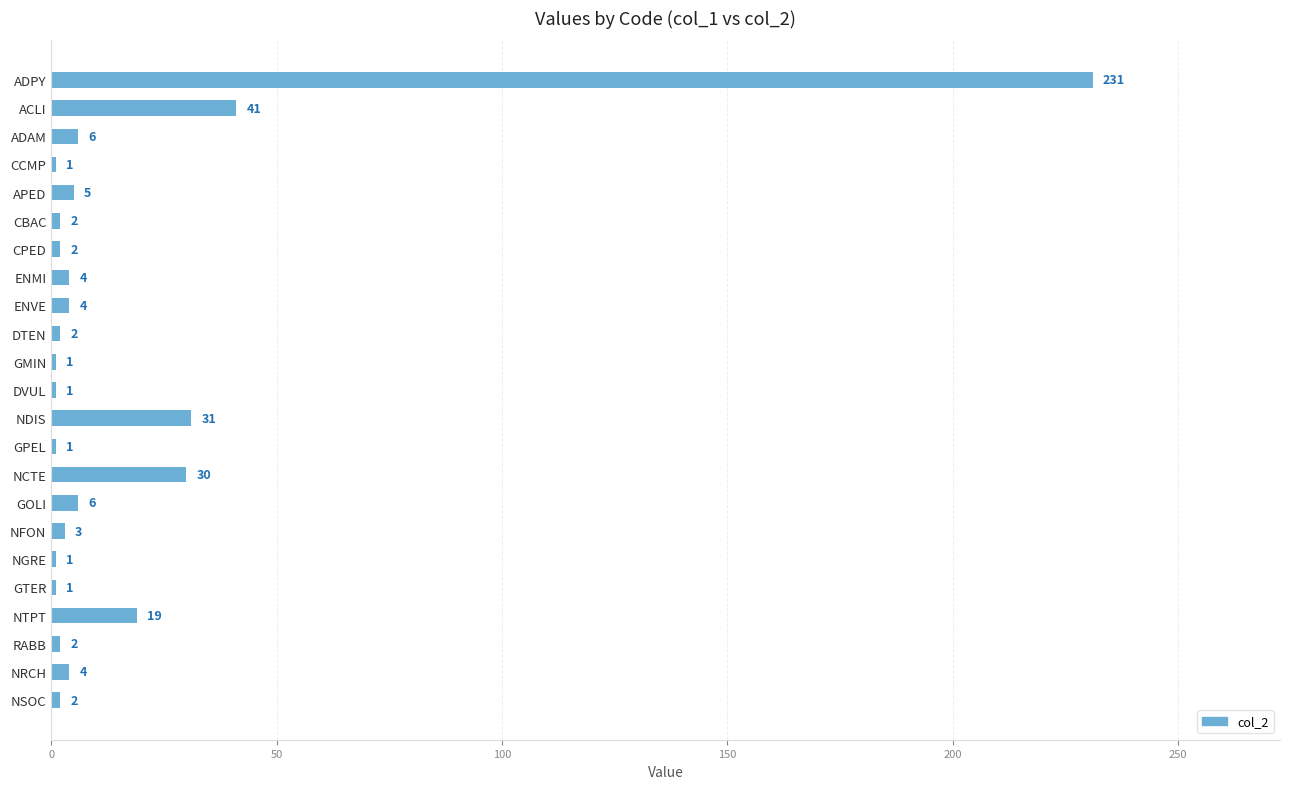

What is the smallest value displayed?

1